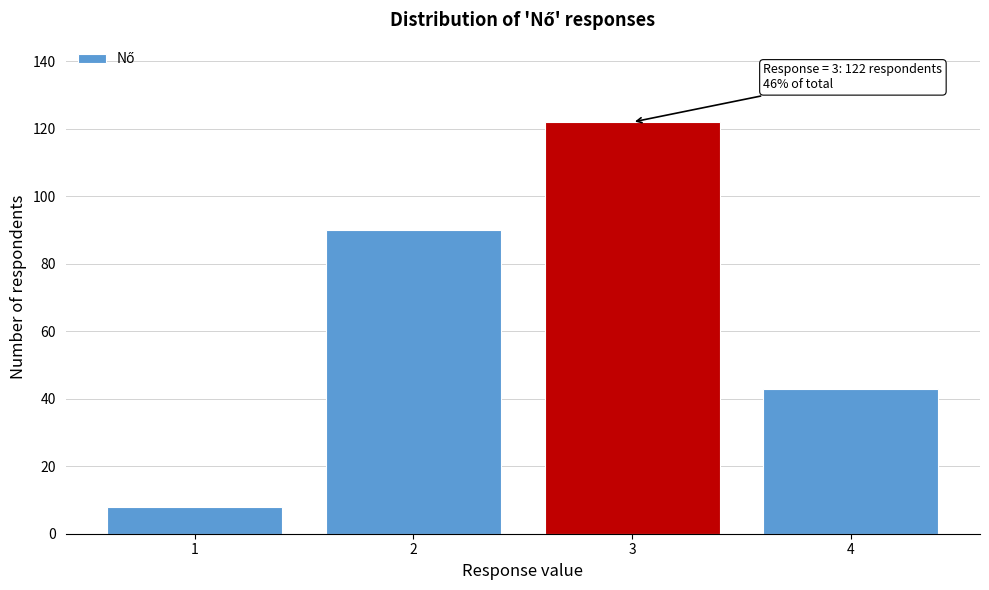

Reading left to right, list all the values displayed in this chart.

8	90	122	43